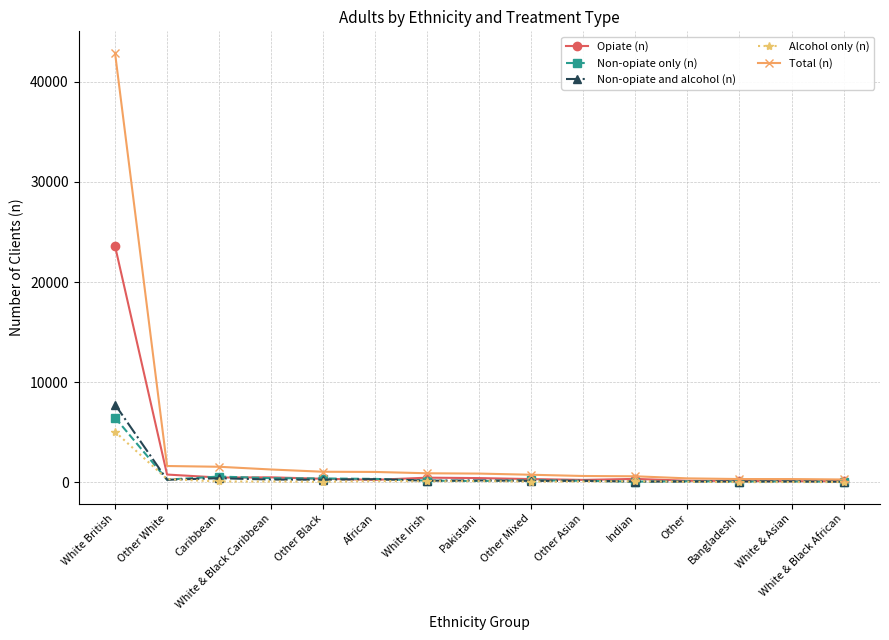

What is the label of the 3rd point from the right?

Bangladeshi